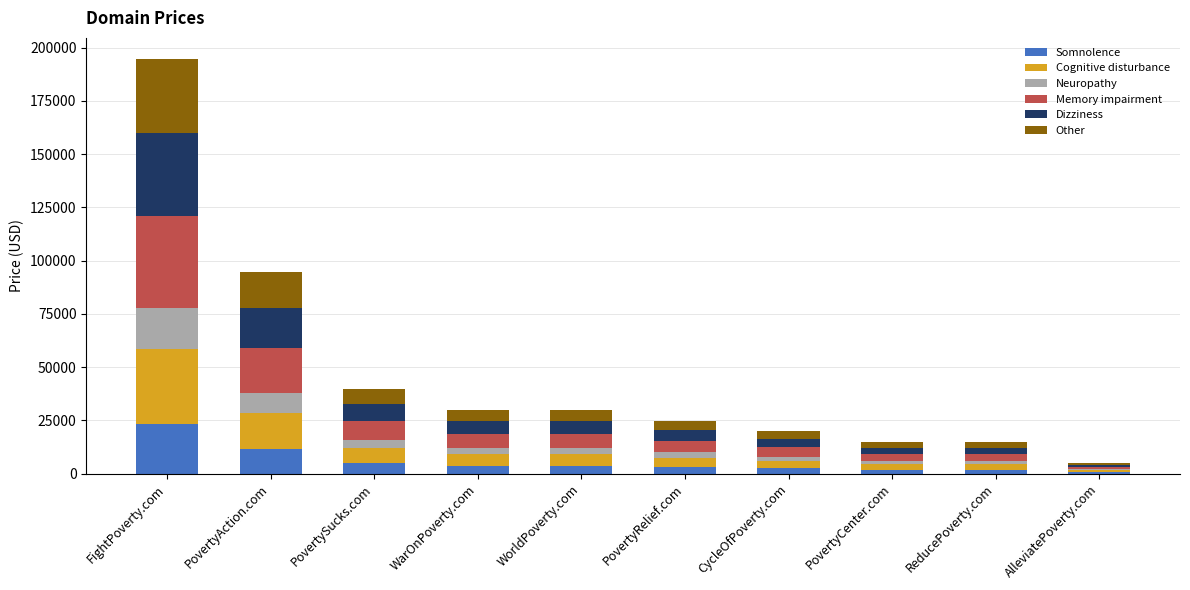

What is the maximum value for Somnolence?

23386.6